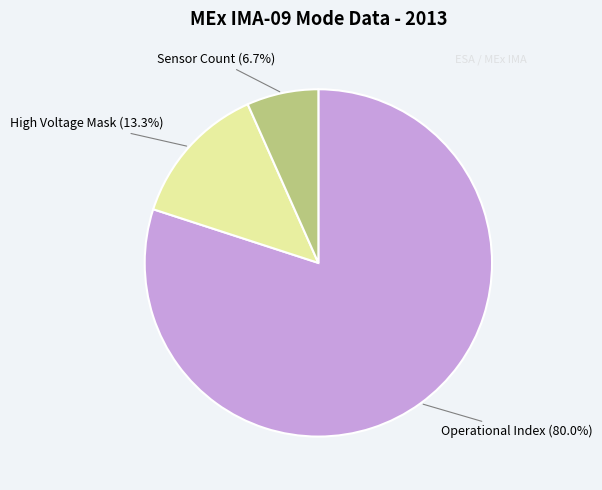

Is there a majority slice in this chart?

Yes